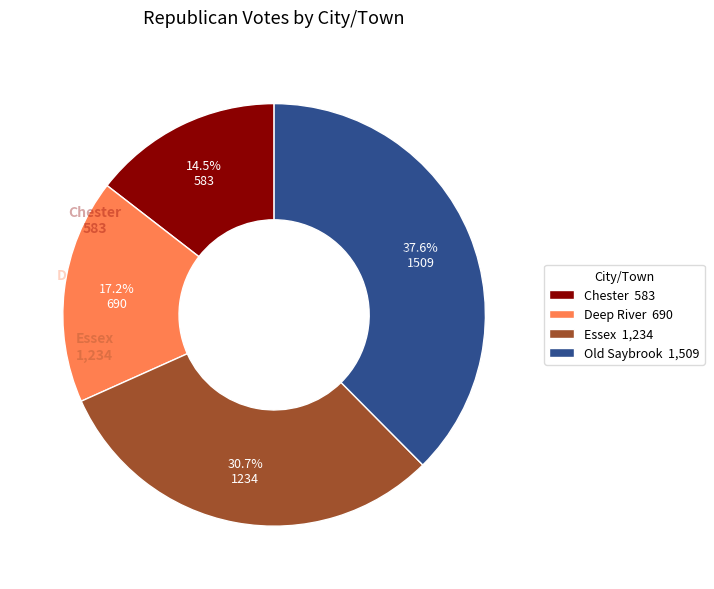

Approximately how many times larger is the value at Old Saybrook compared to Chester?

2.6